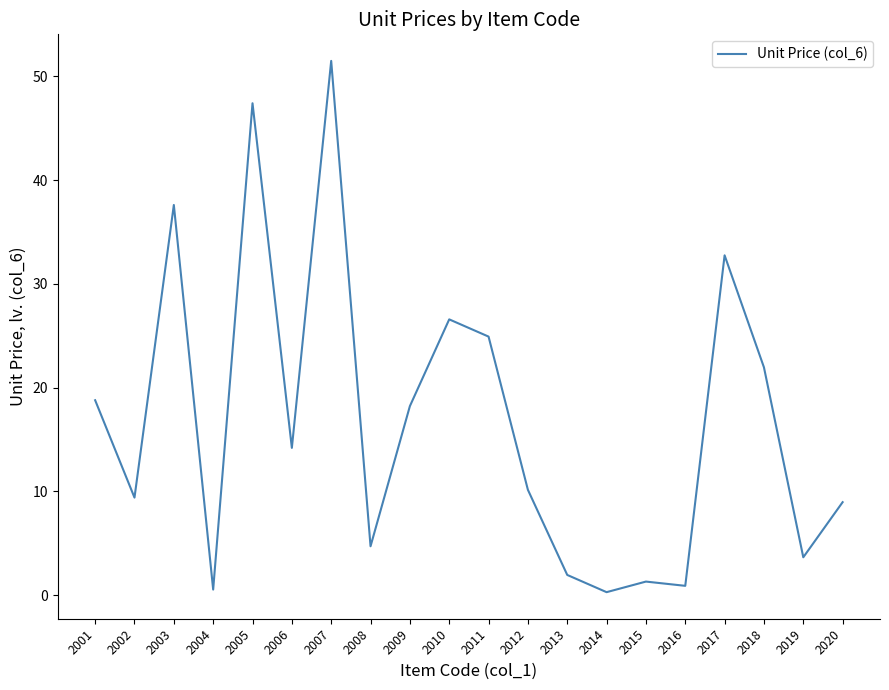

At which category does the data reach its first local peak?

2003